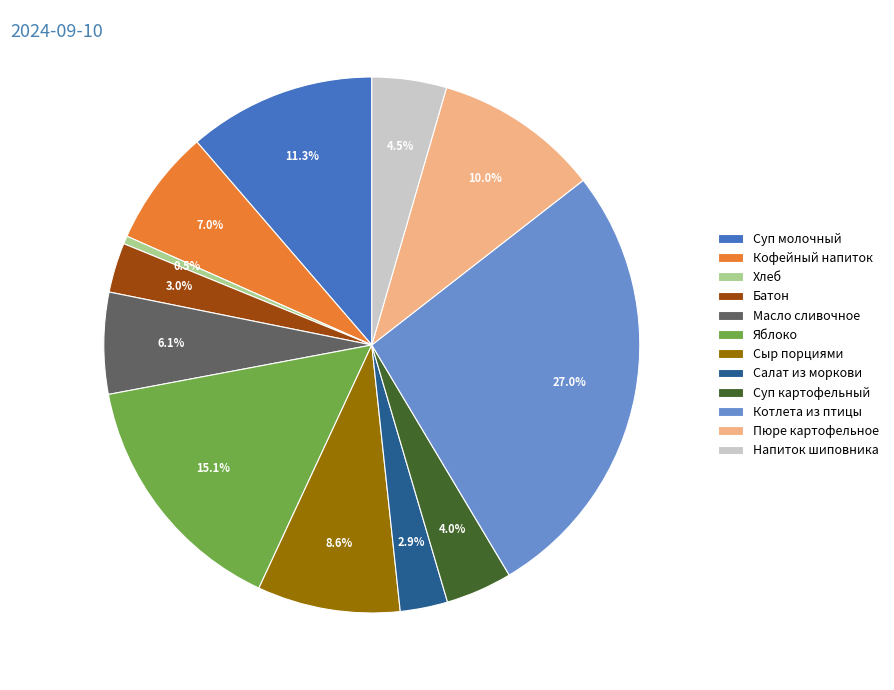

To the nearest percent, what is the average slice percentage?

8%